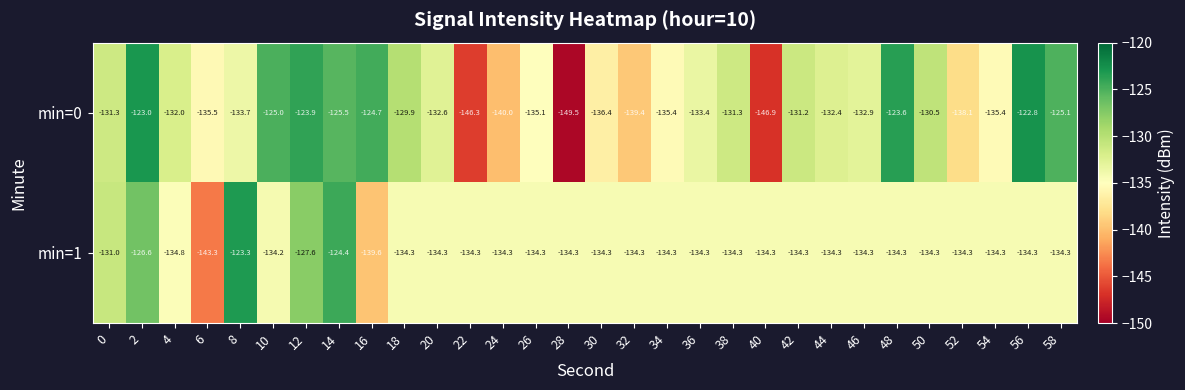

What is the average value of the min=0 series?

-132.8